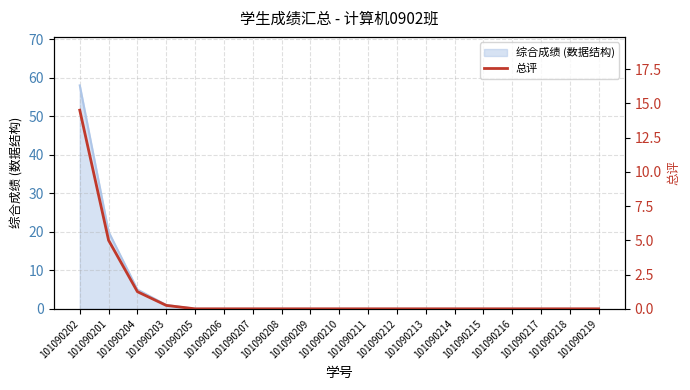

What is the maximum value shown in the chart?

14.5